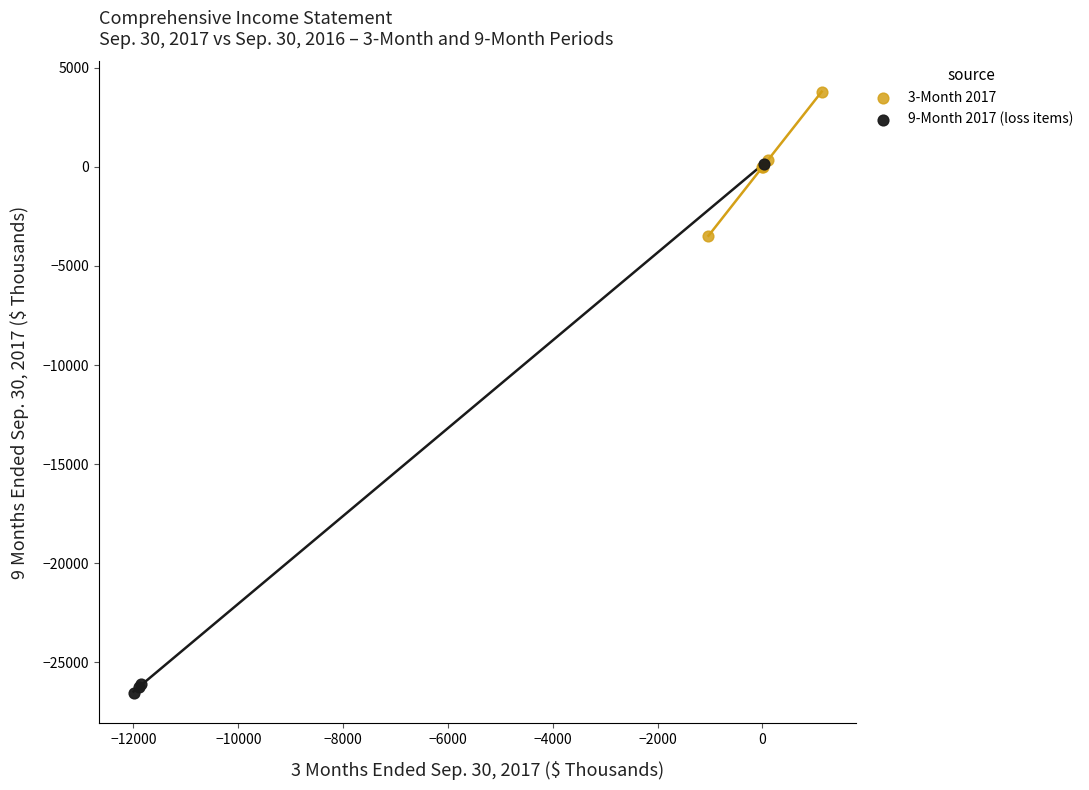

Which series reaches the maximum Y coordinate?

3-Month 2017